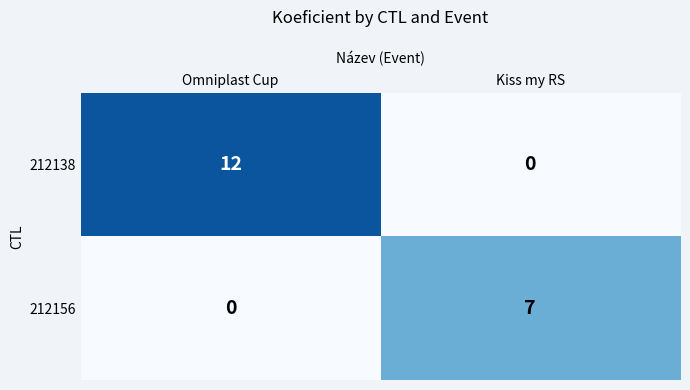

Reading right to left, extract all data points from this chart.

212138: Kiss my RS=0	Omniplast Cup=12
212156: Kiss my RS=7	Omniplast Cup=0